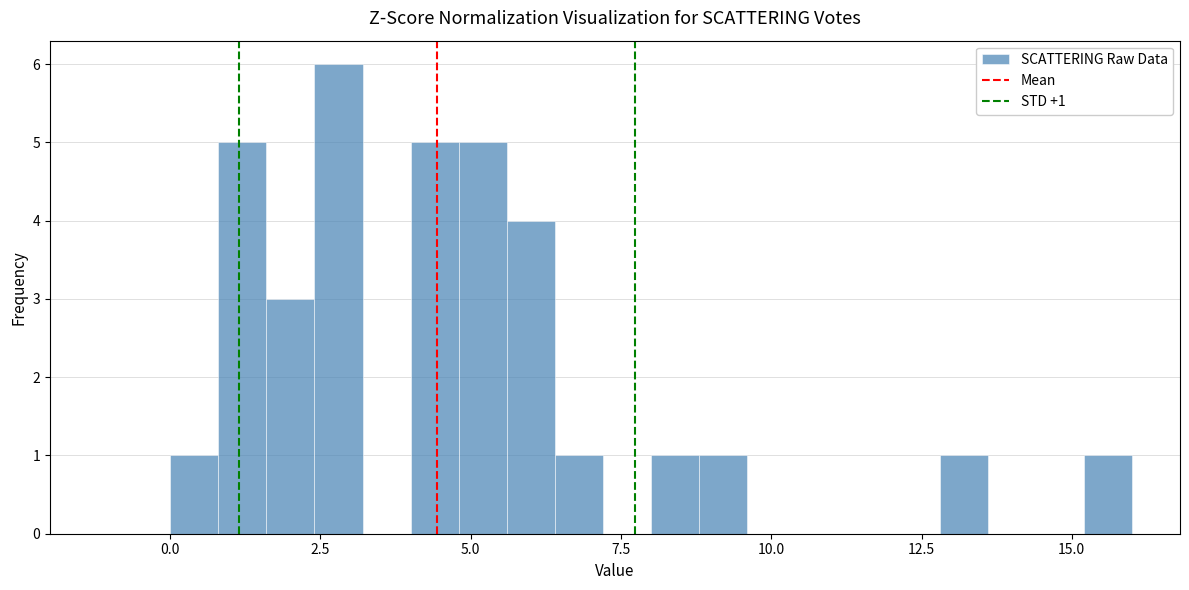

Read against the x-axis, roughly where is the centre of the tallest bar?

3.0